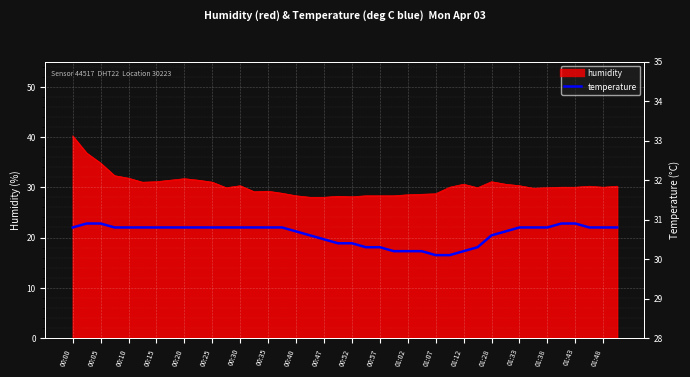

Count the values in the range 30 to 31.

40